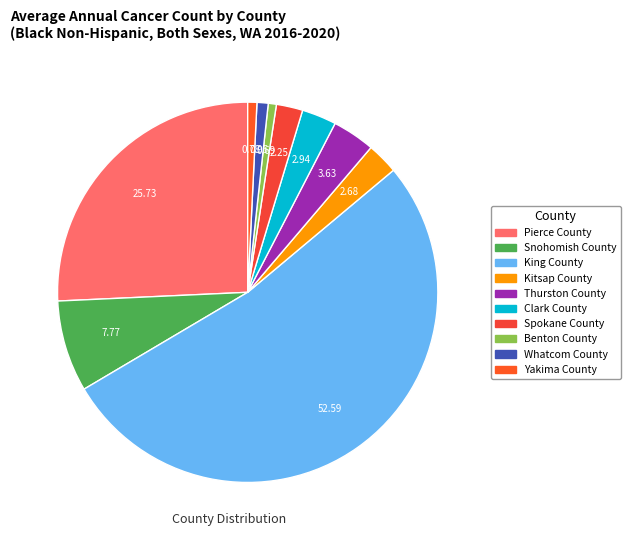

What is the largest slice in the pie chart?

King County